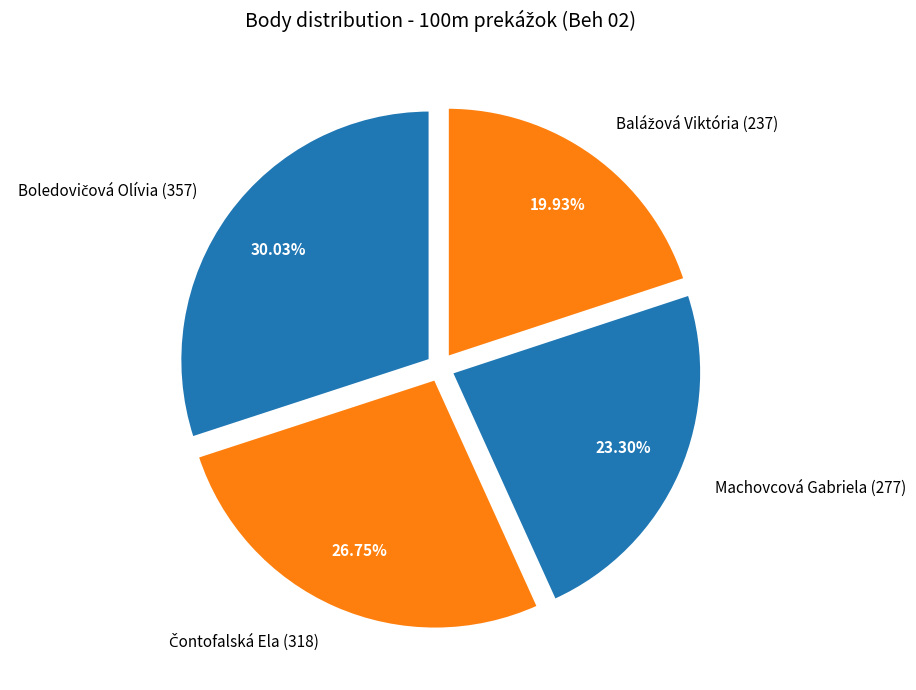

Is there a majority slice in this chart?

No